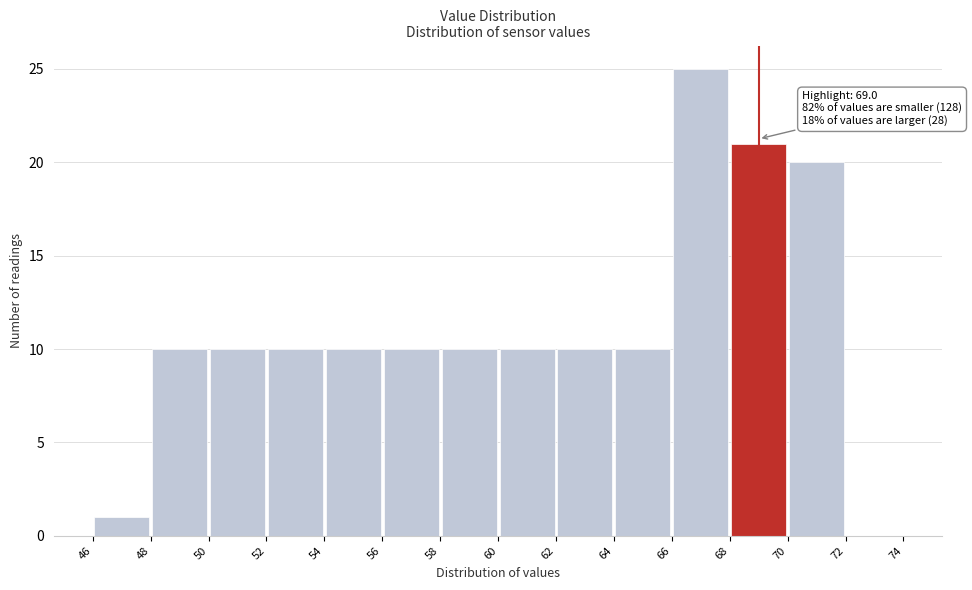

Over which range of the x-axis is the bar tallest?

66 to 68